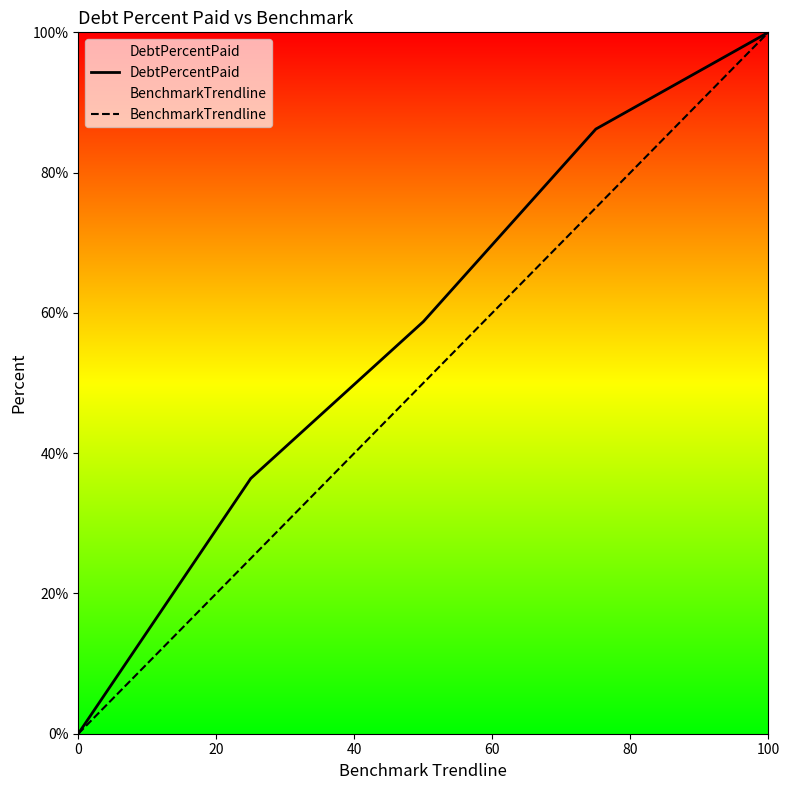

True or false: BenchmarkTrendline and DebtPercentPaid intersect in this chart.

False